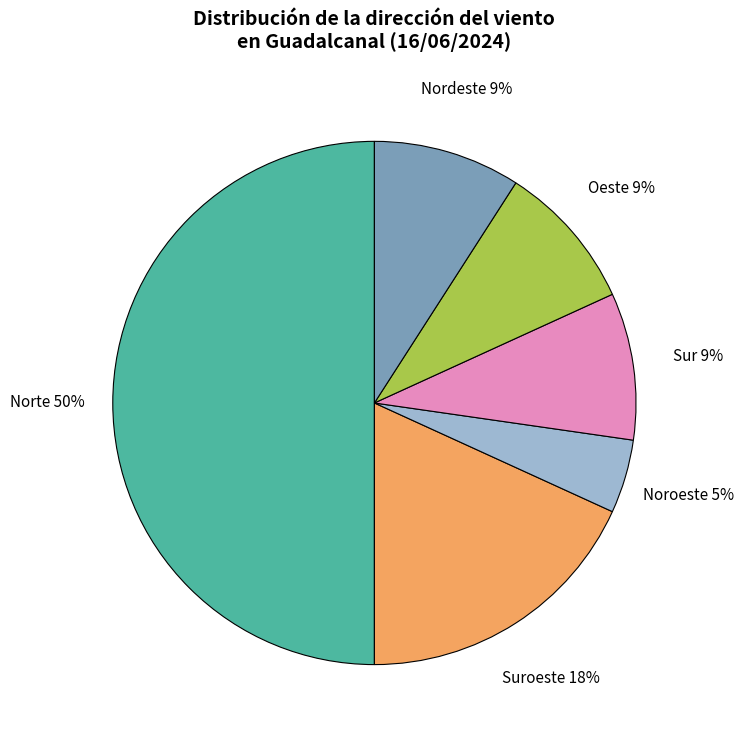

Approximately how many times larger is the value at Sur compared to Oeste?

1.0